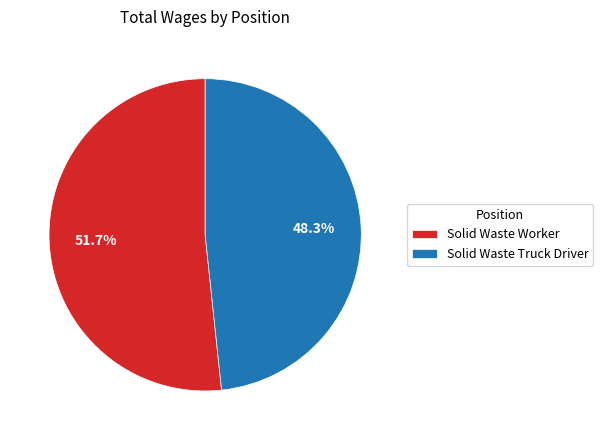

How much of the chart is everything except Solid Waste Truck Driver?

51.7%